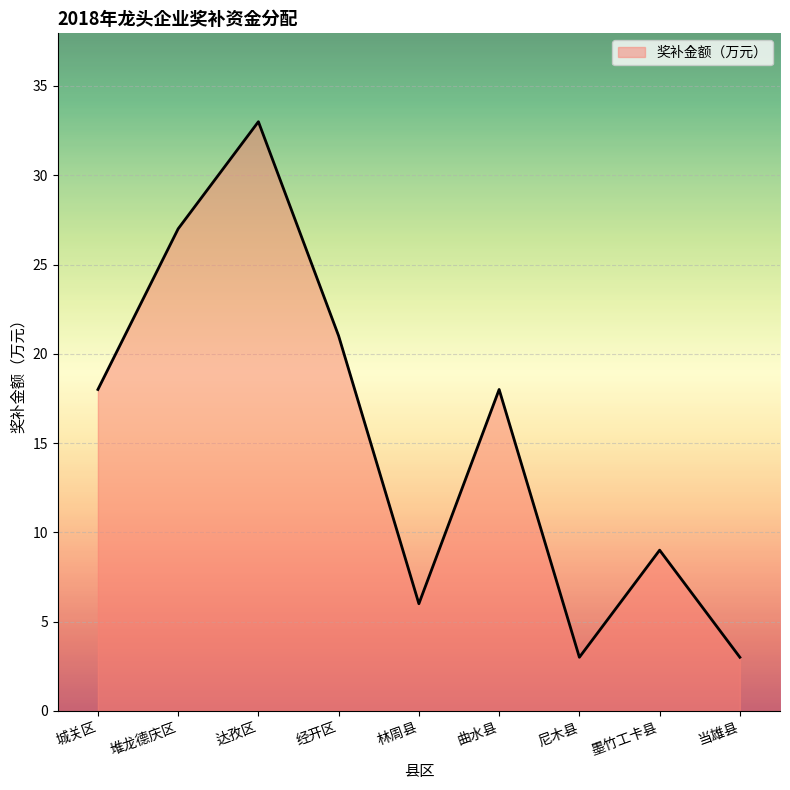

What is the smallest value displayed?

3